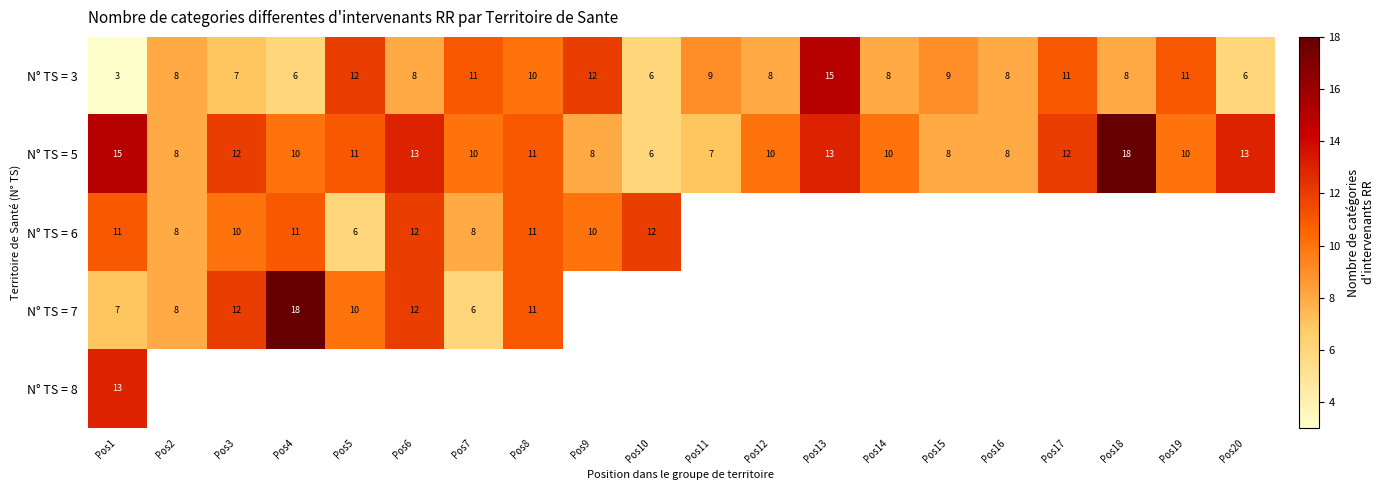

Is it true that N° TS = 3 equals 7 at Pos3?

True